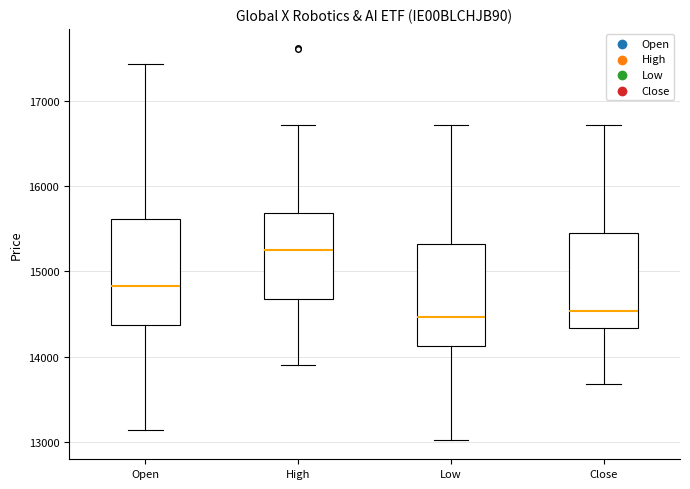

Reading left to right, read every box against the y-axis: the position of its median line, the range the box covers, and the ends of its whiskers. The values are not printed on the chart, so give them approximately, as read against the axis.

Open: median 14800, box 14400 to 15600, whiskers 13100 to 17400
High: median 15200, box 14700 to 15700, whiskers 13900 to 16700
Low: median 14500, box 14100 to 15300, whiskers 13000 to 16700
Close: median 14500, box 14300 to 15500, whiskers 13700 to 16700